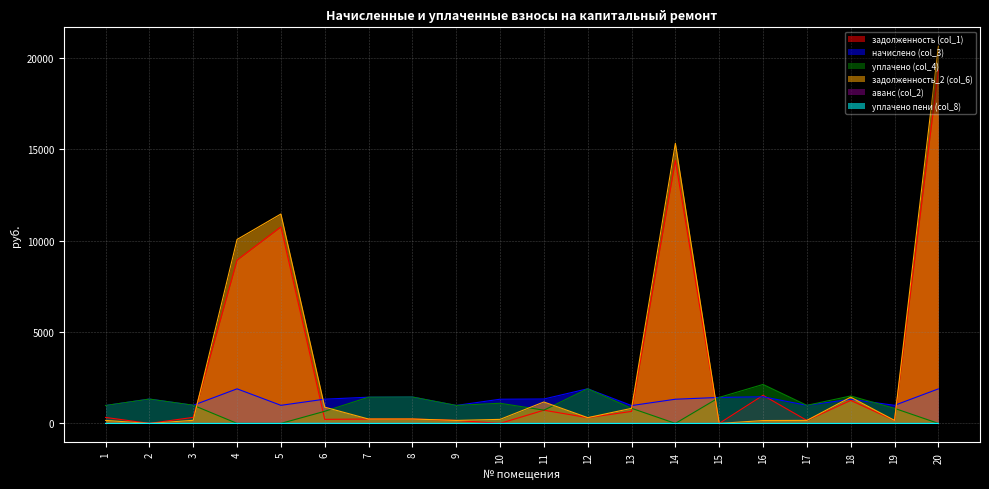

True or false: начислено (col_3) and аванс (col_2) cross at least once.

False